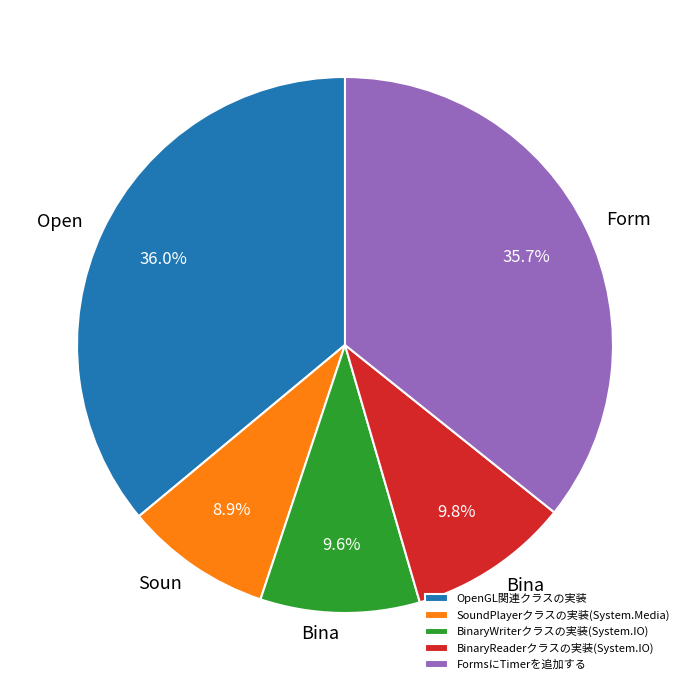

Which category has the smallest portion of the pie?

SoundPlayerクラスの実装(System.Media)